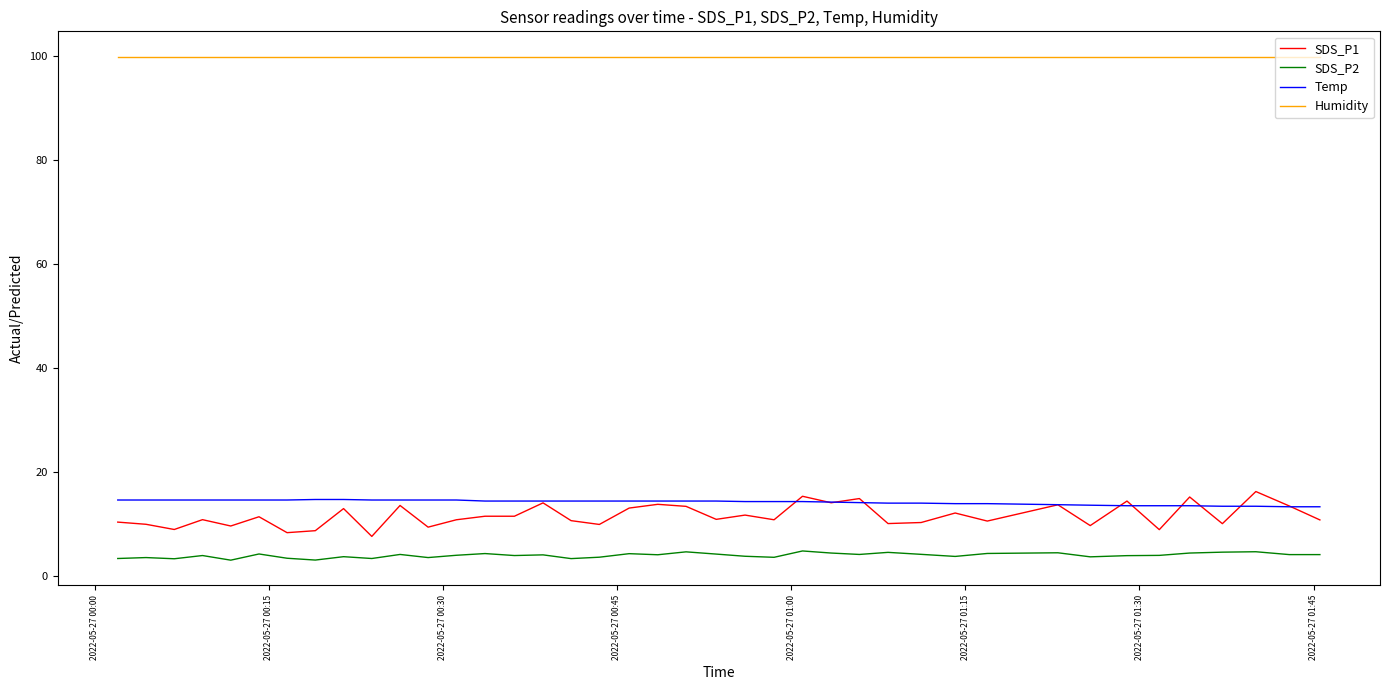

What is the greatest value displayed?

99.9